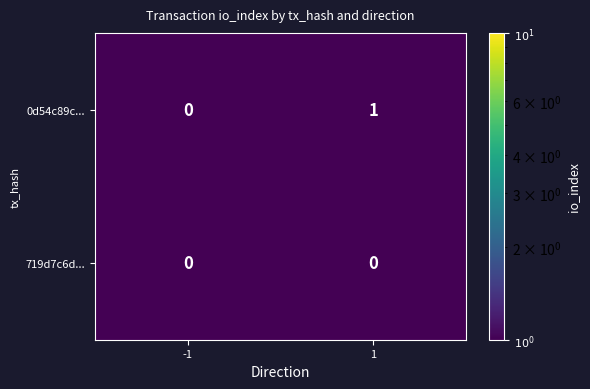

What is the smallest value displayed?

0